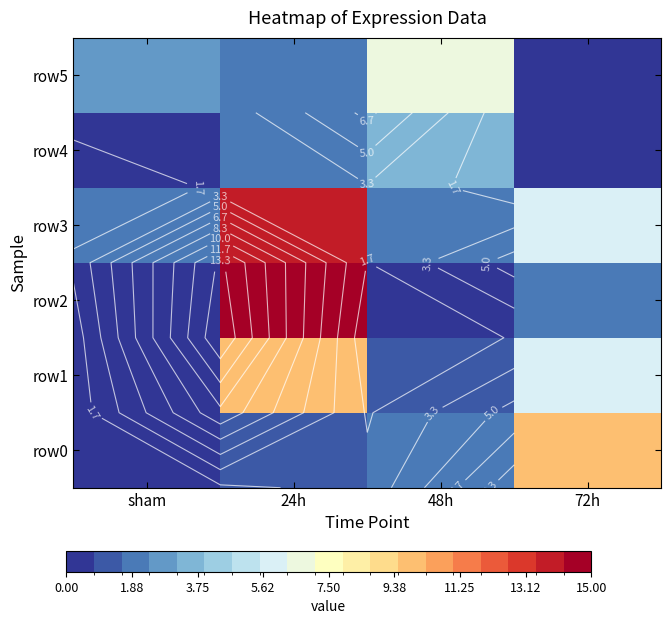

The value of row3 at sham is 2.0. True or false?

True